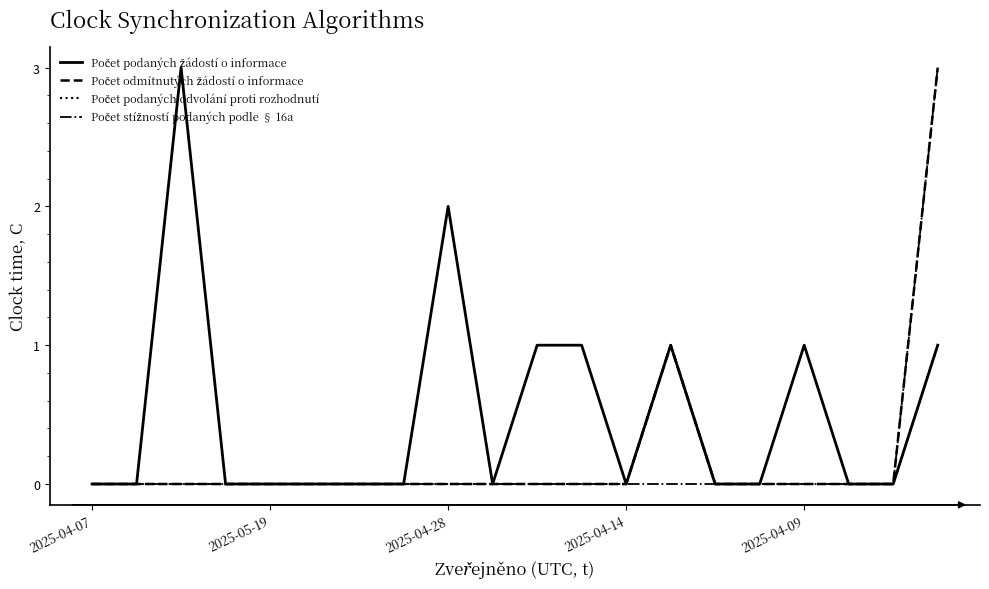

What is the maximum value shown in the chart?

3